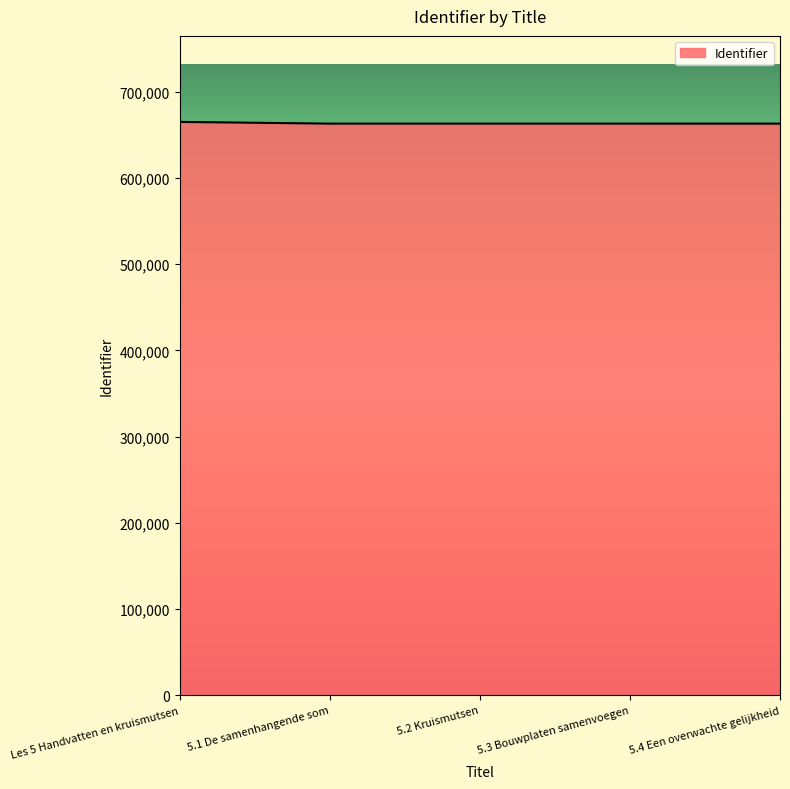

What is the difference between the second highest and second lowest values?

3